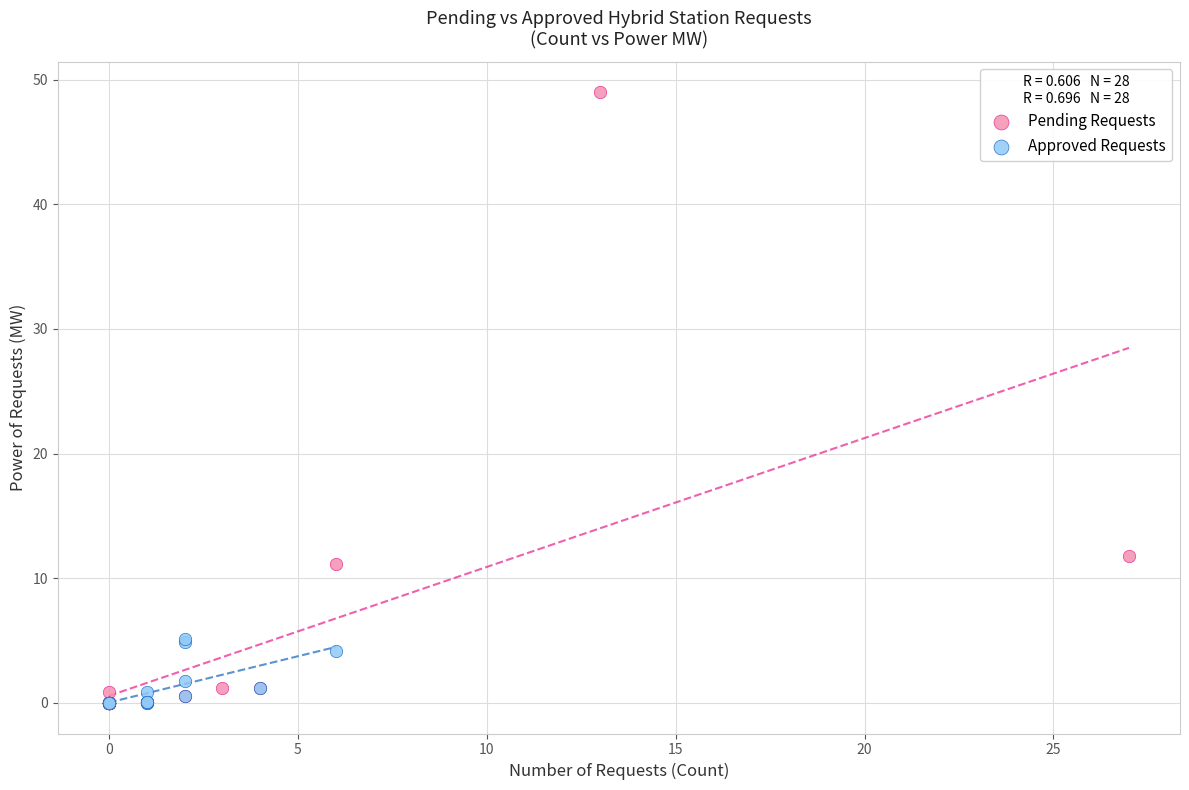

Which series reaches the maximum Y coordinate?

Pending Requests